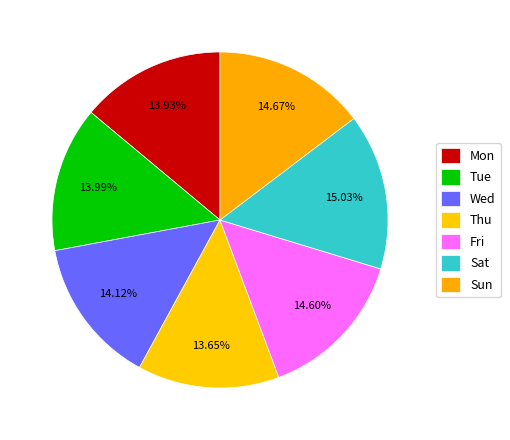

Count the number of slices in the pie.

7